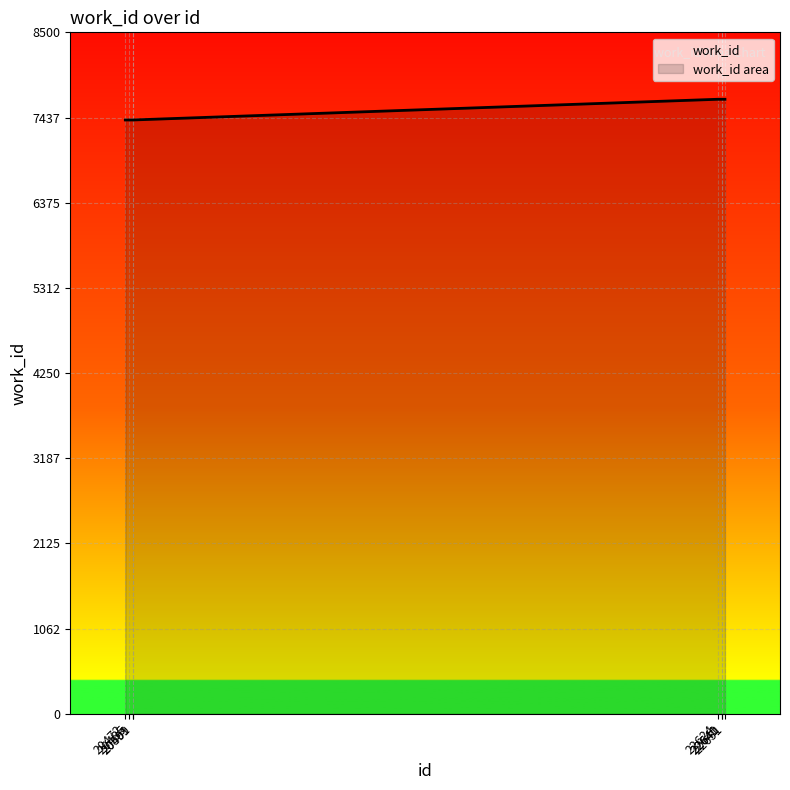

Which has a higher value, 22640 or 20472?

22640